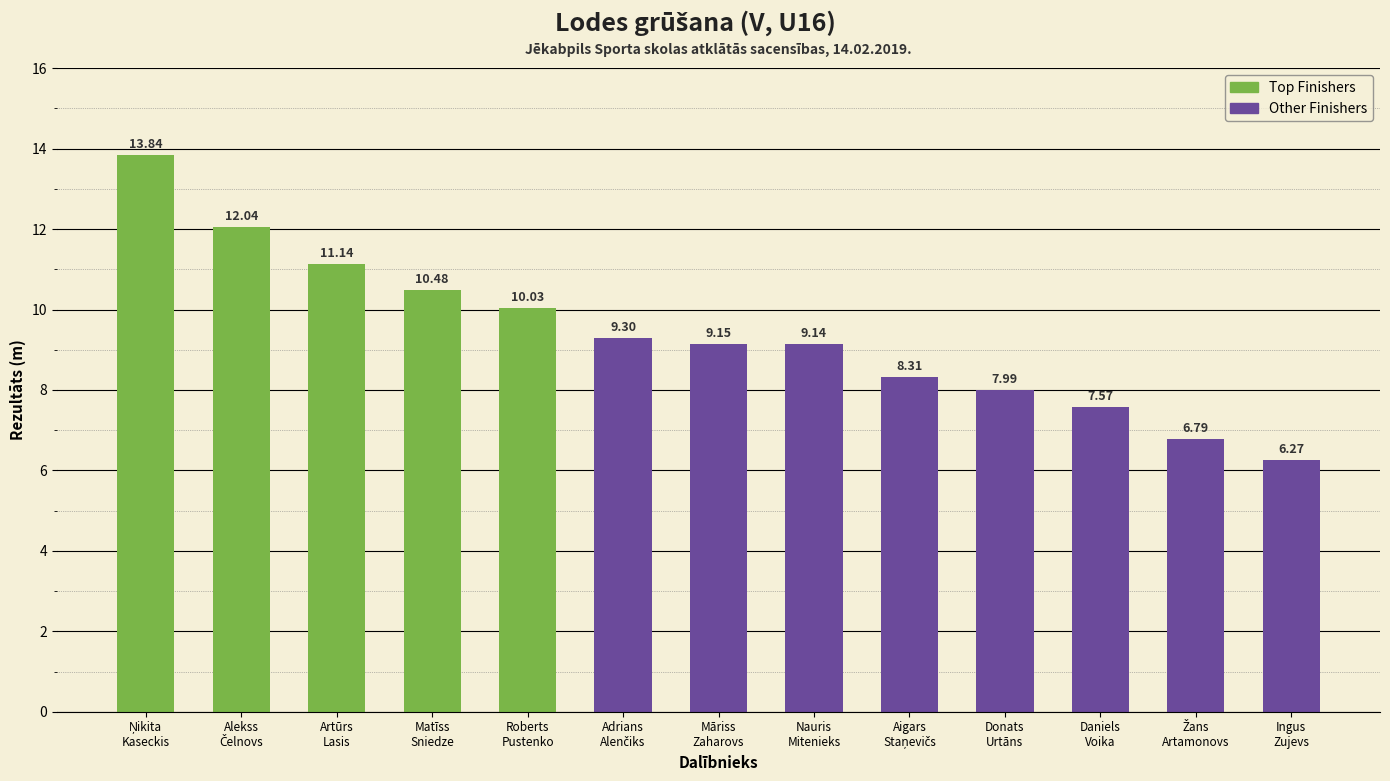

Is it true that the value at Alekss Čelnovs is 20.5?

False